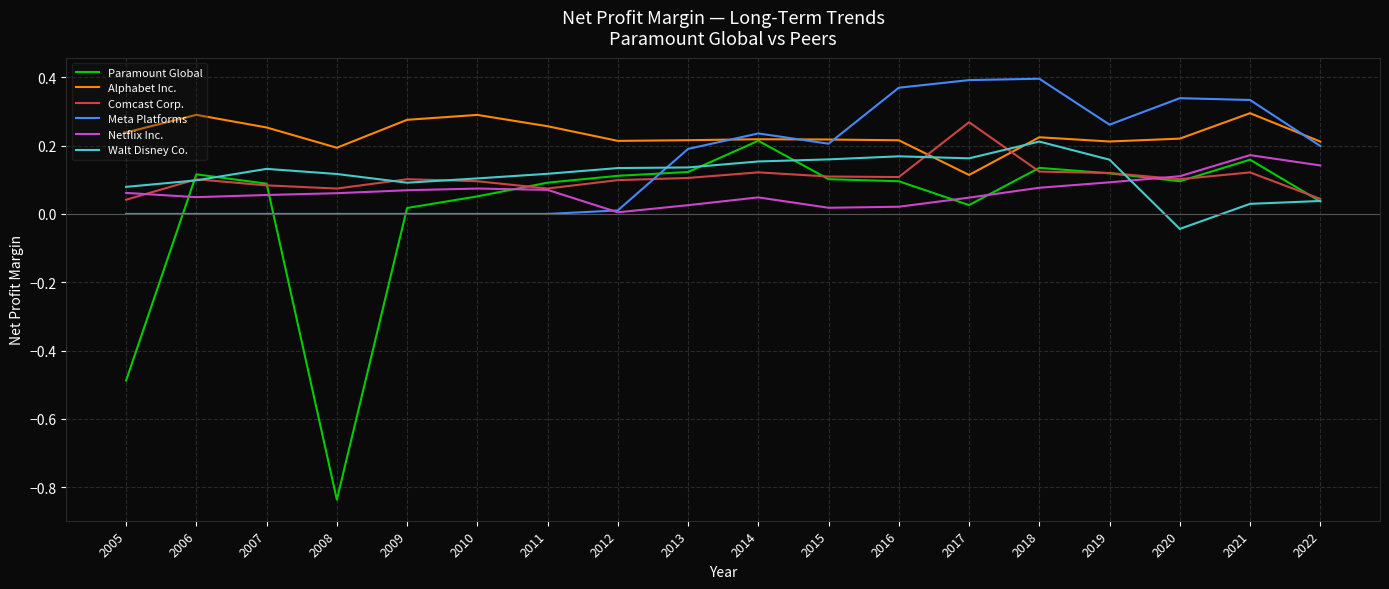

Where is the first local minimum for Paramount Global?

2008